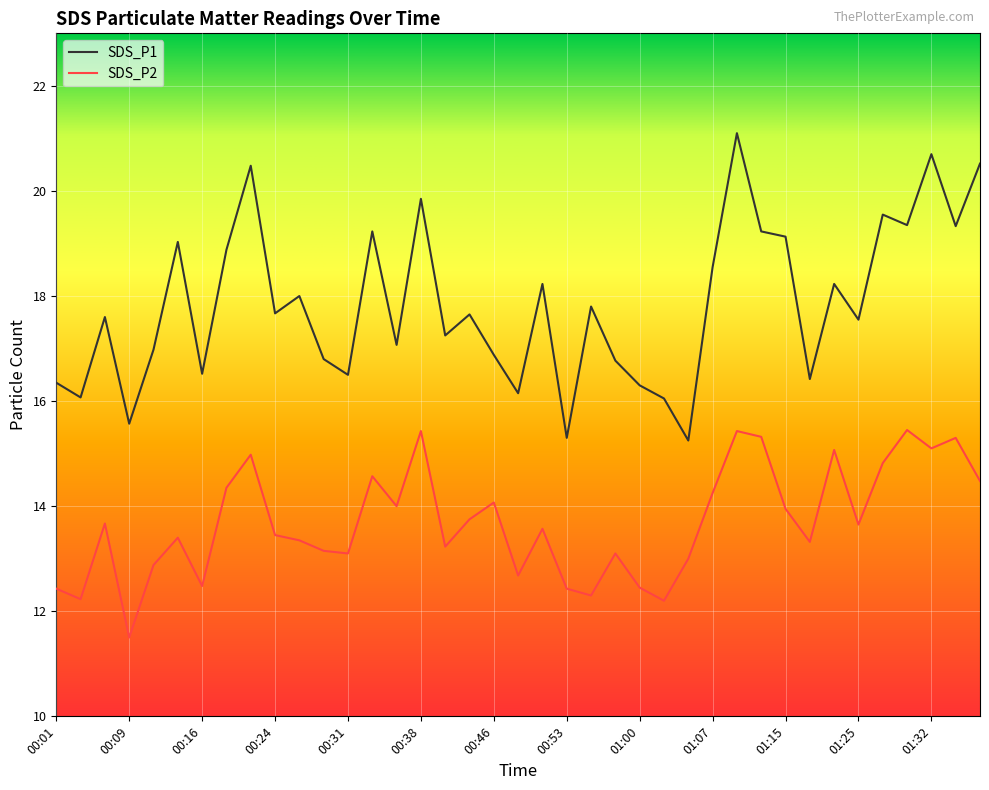

What is the maximum value shown in the chart?

21.1